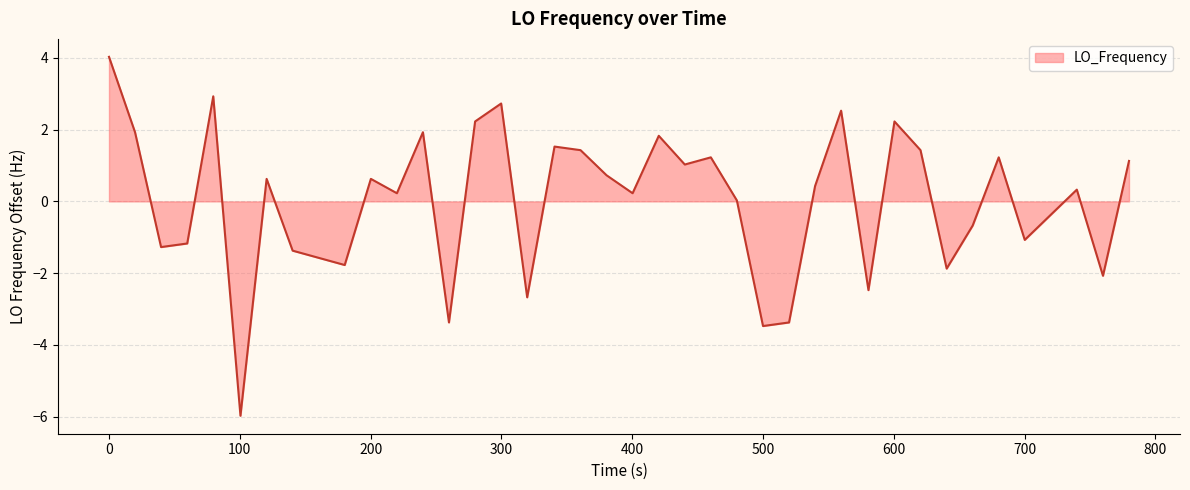

What is the minimum value shown in the chart?

-6.0